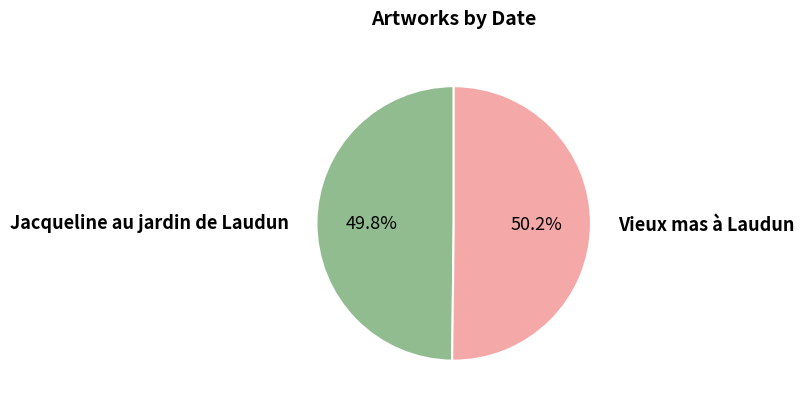

What percentage do Vieux mas à Laudun and Jacqueline au jardin de Laudun together represent?

100.0%